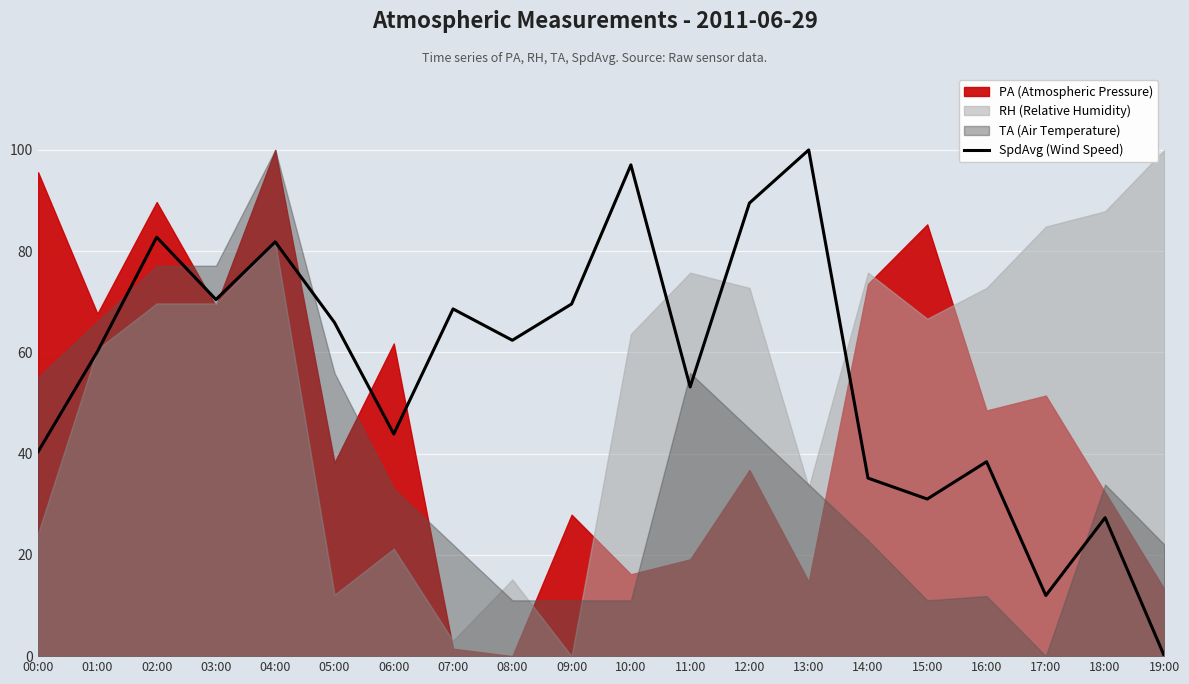

What is the label of the 8th point from the right?

12:00